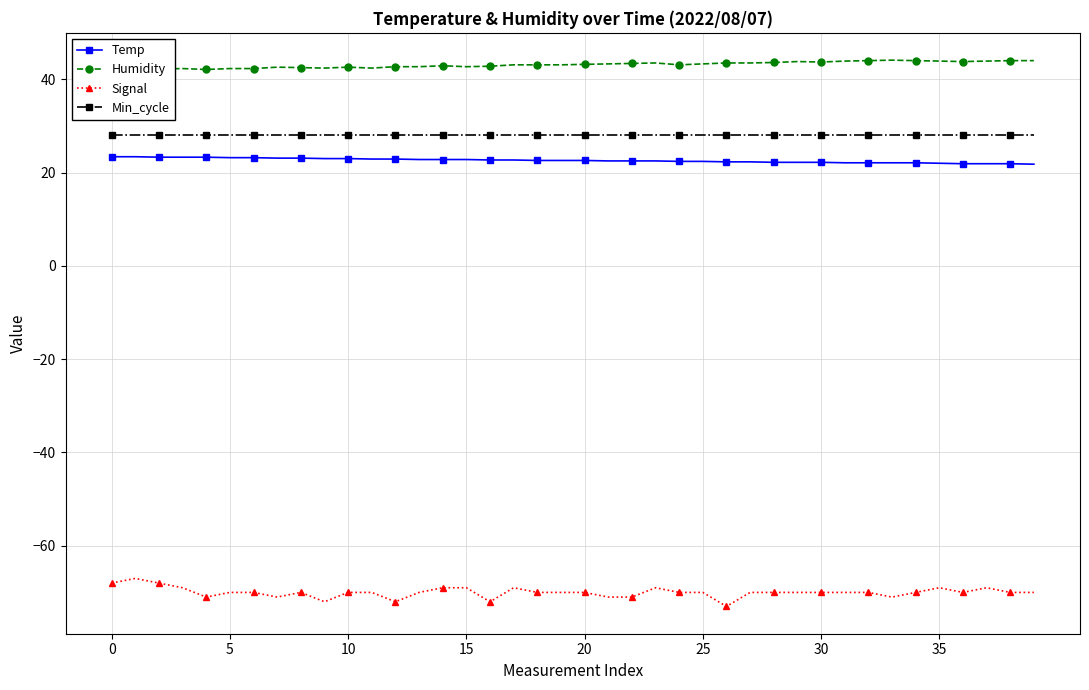

What is the minimum value for Signal?

-73.0